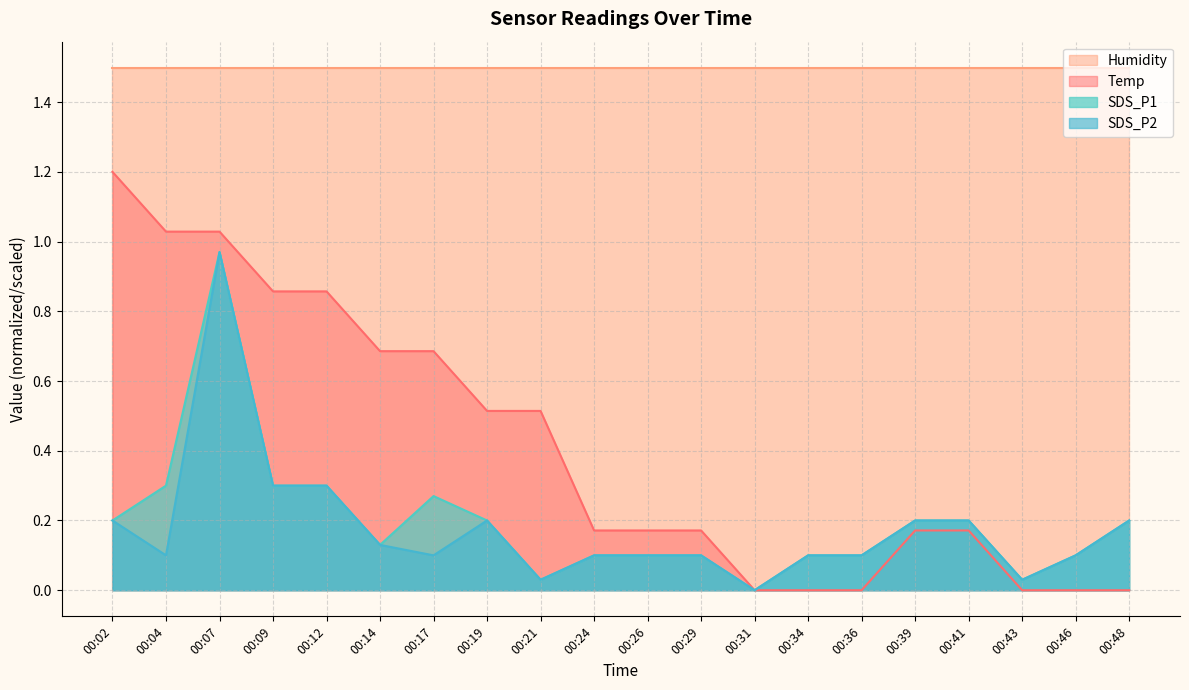

At how many categories does at least one series exceed 0?

20